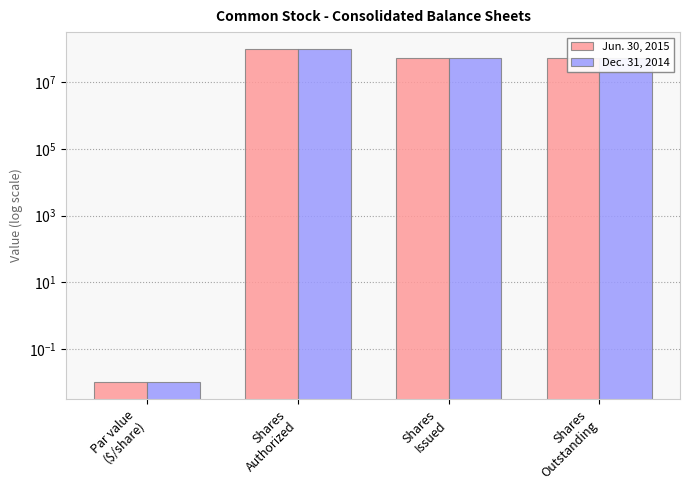

What is the maximum value for Dec. 31, 2014?

100000000.0